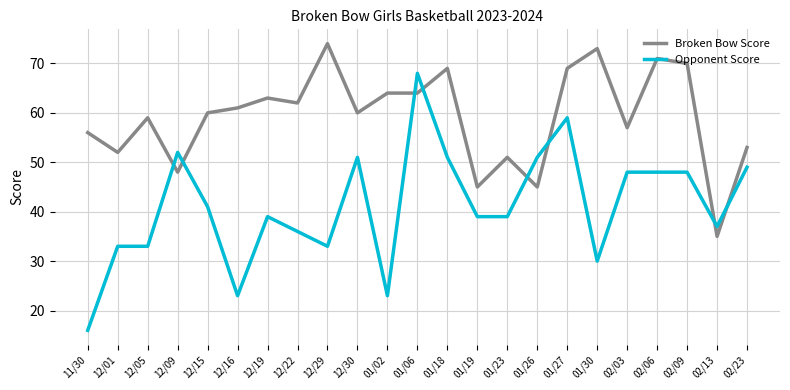

Which series has the widest spread of values?

Opponent Score